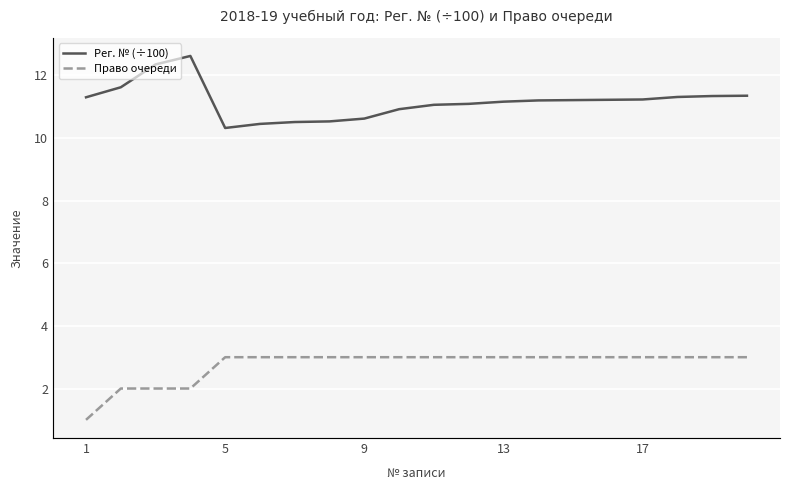

What are all the series names shown in the legend?

Рег. № (÷100), Право очереди